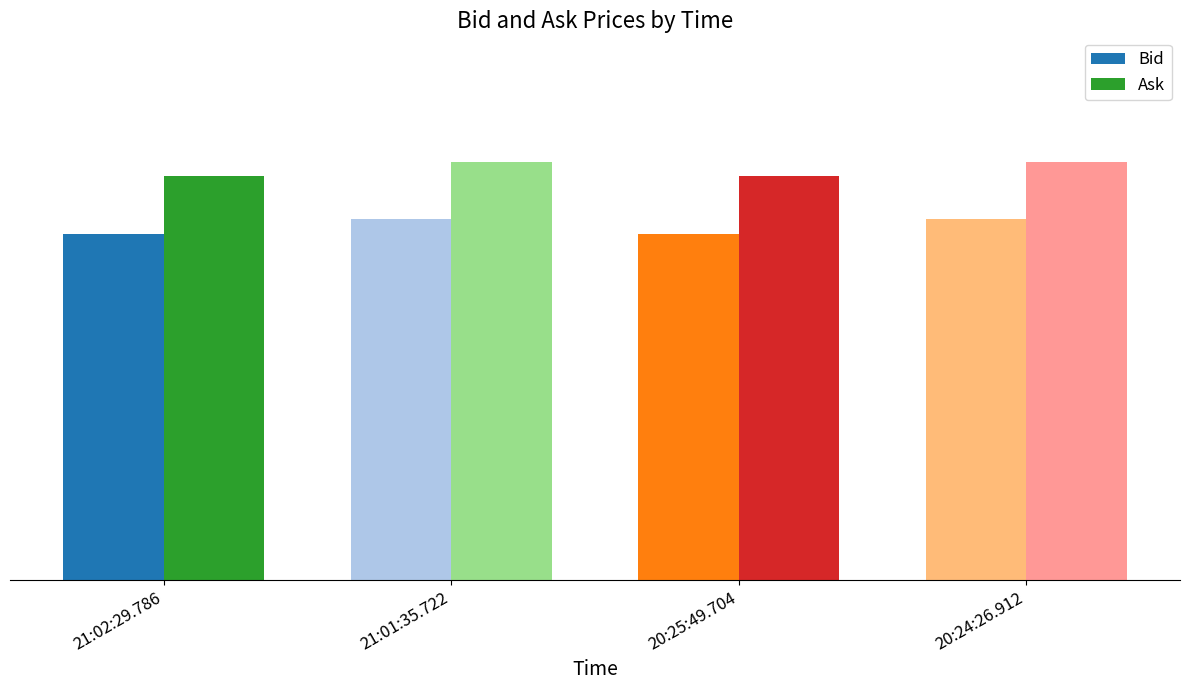

What are all the series names shown in the legend?

Bid, Ask